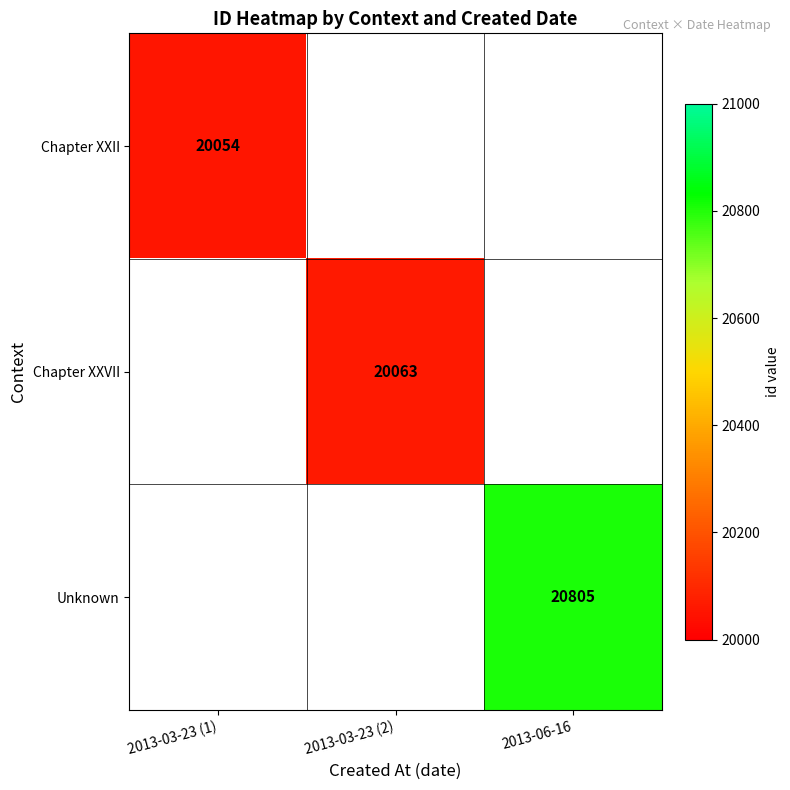

True or false: Unknown has a value of 7073 at 2013-06-16.

False